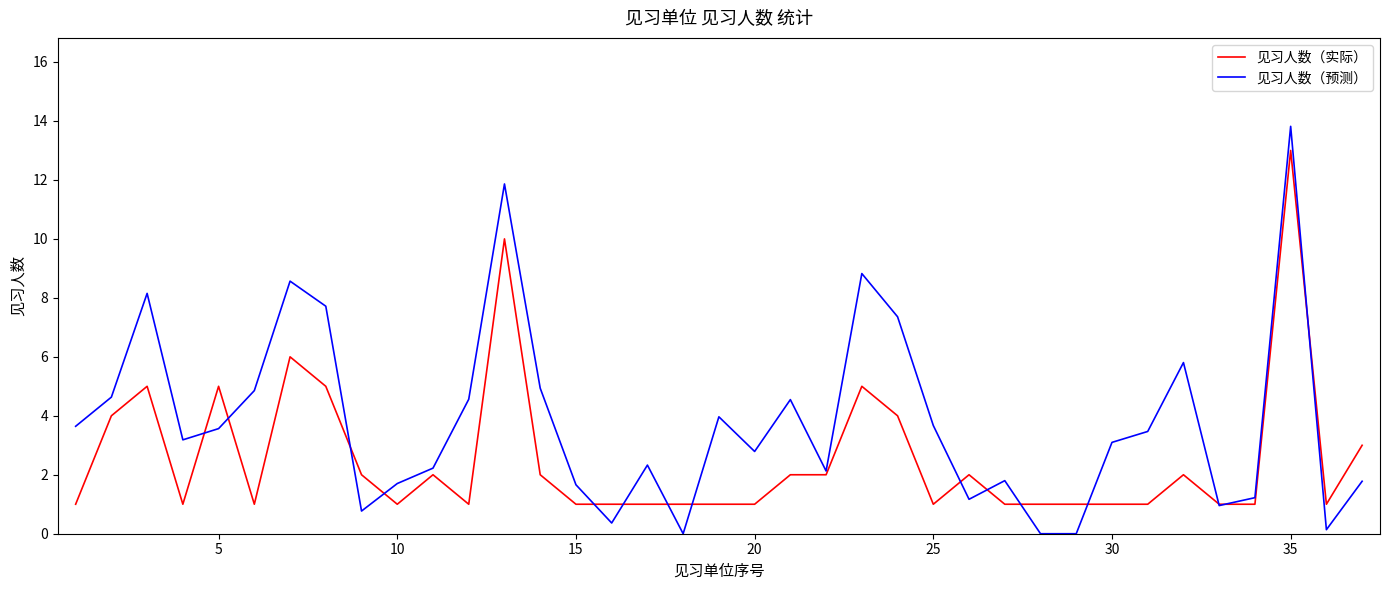

List the series in order of their peak value, lowest first.

见习人数（实际）, 见习人数（预测）